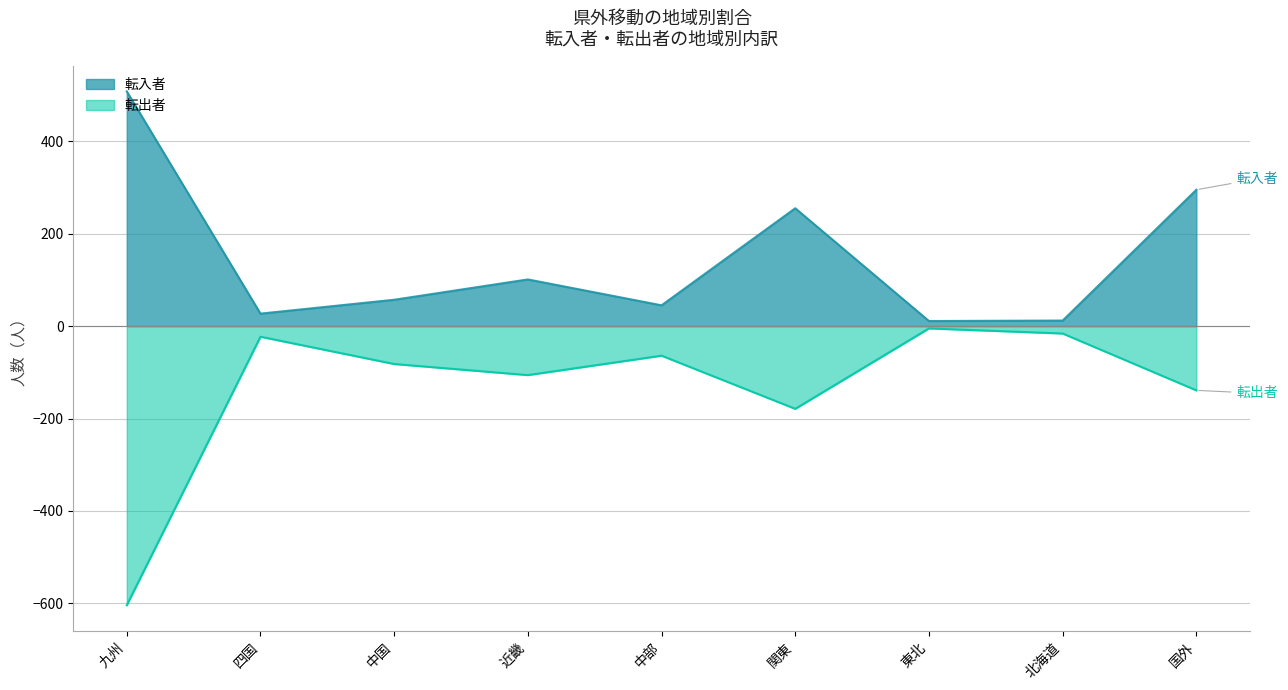

How many values in the 転出者 series exceed -82?

4